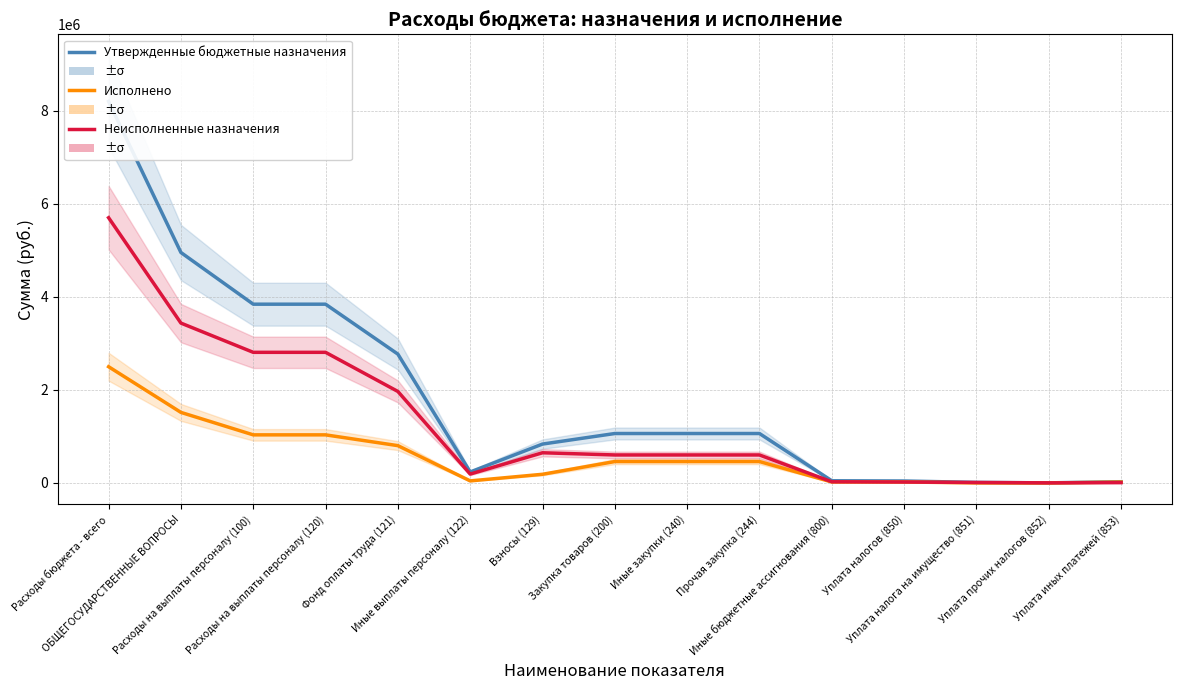

The value of Неисполненные назначения at Уплата прочих налогов (852) is 4581.5. True or false?

False